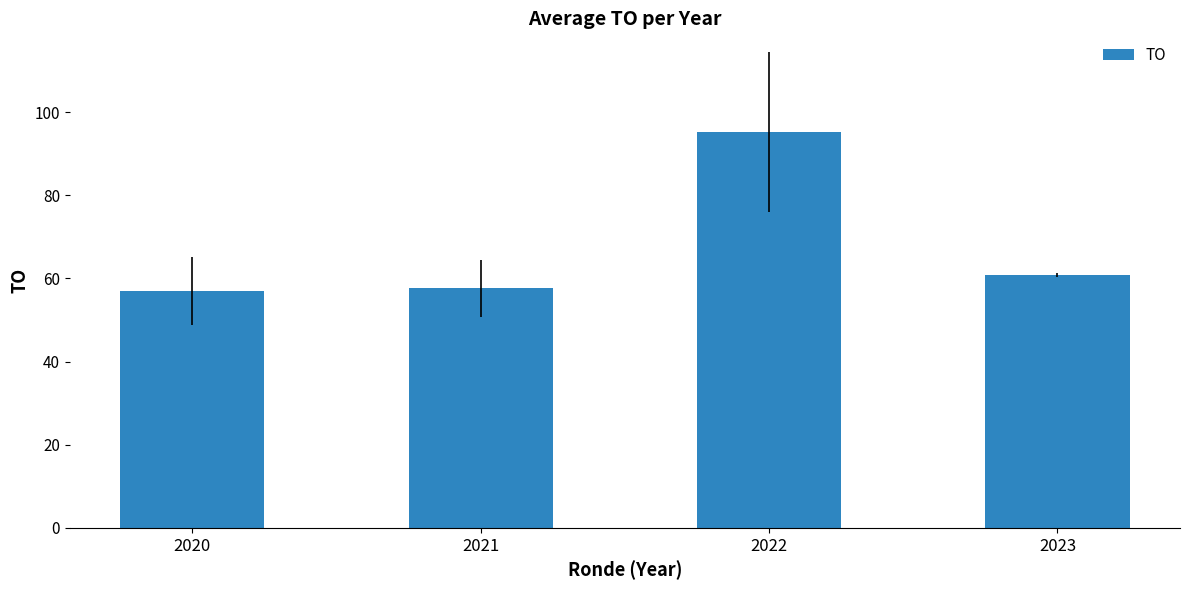

How many series are shown in this chart?

1